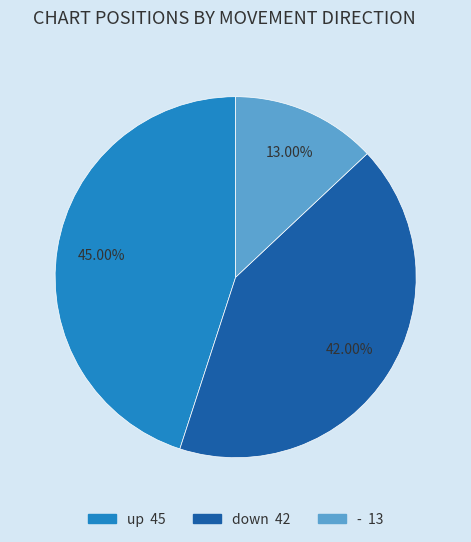

To the nearest percent, what is the difference between the up and down slice percentages?

3%